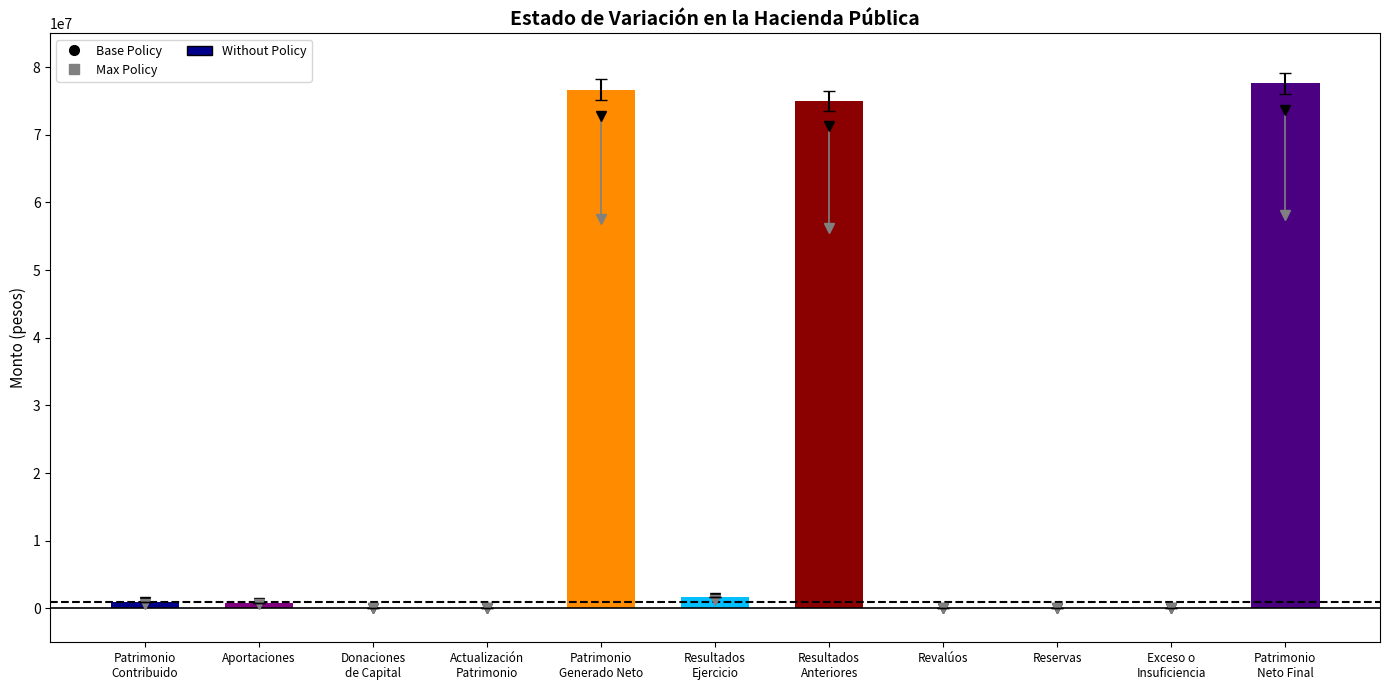

Is it true that the value at Patrimonio
Generado Neto is 131402007.7?

False